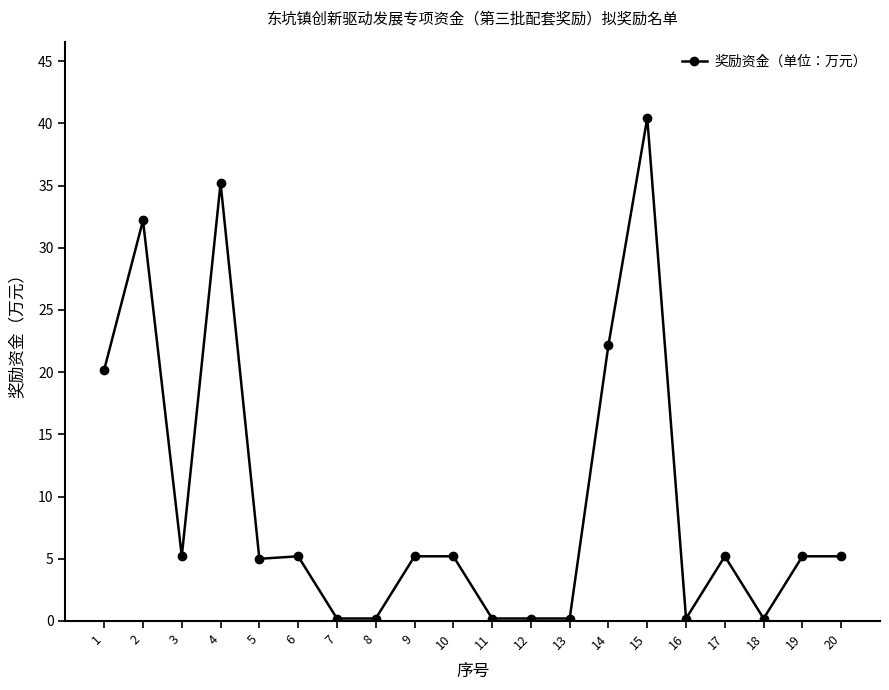

At which category does the data reach its first local valley?

3